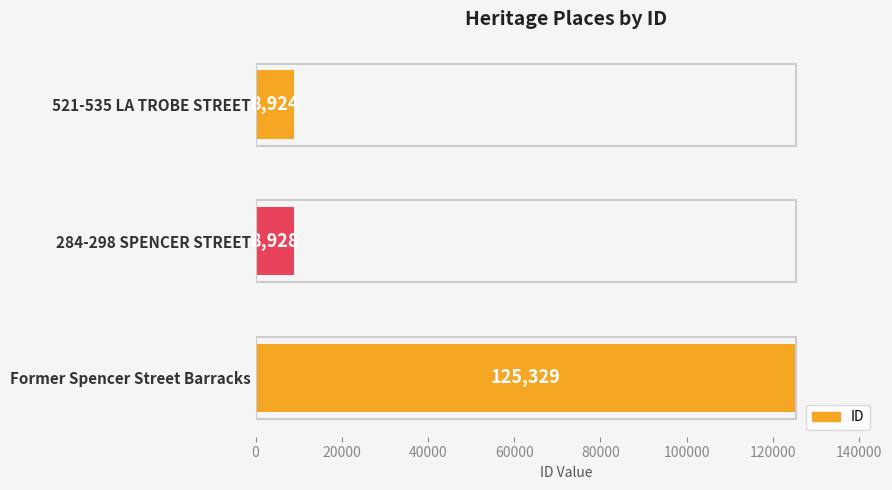

List the labels in order of value, largest first.

Former Spencer Street Barracks, 284-298 SPENCER STREET, 521-535 LA TROBE STREET